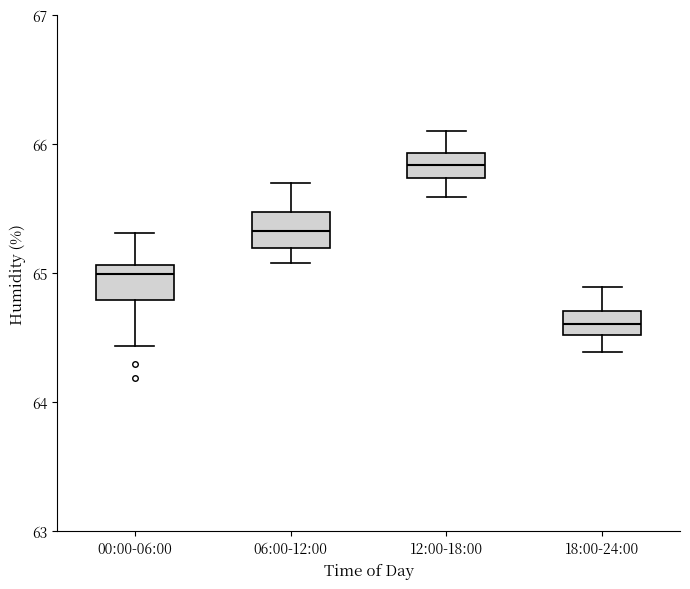

Where is the lower edge of the box for 00:00-06:00 on the y-axis? The values are not printed on the chart, so give them approximately, as read against the axis.

64.8